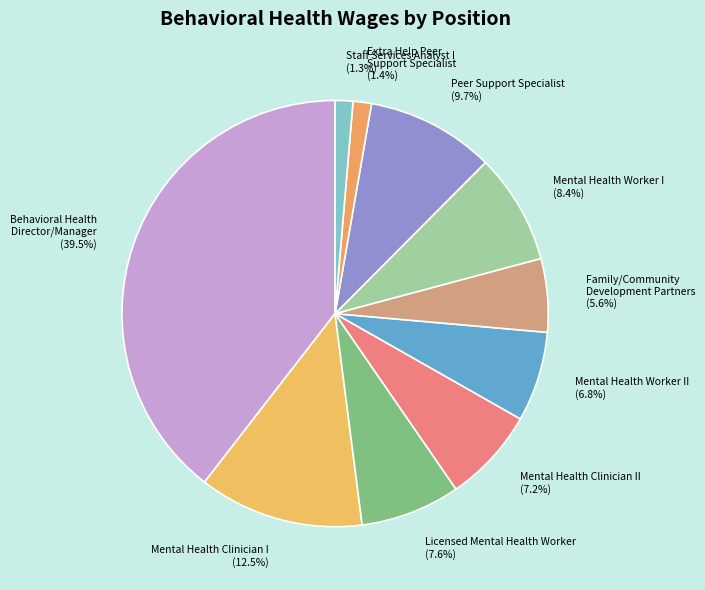

How many segments does this pie chart have?

10